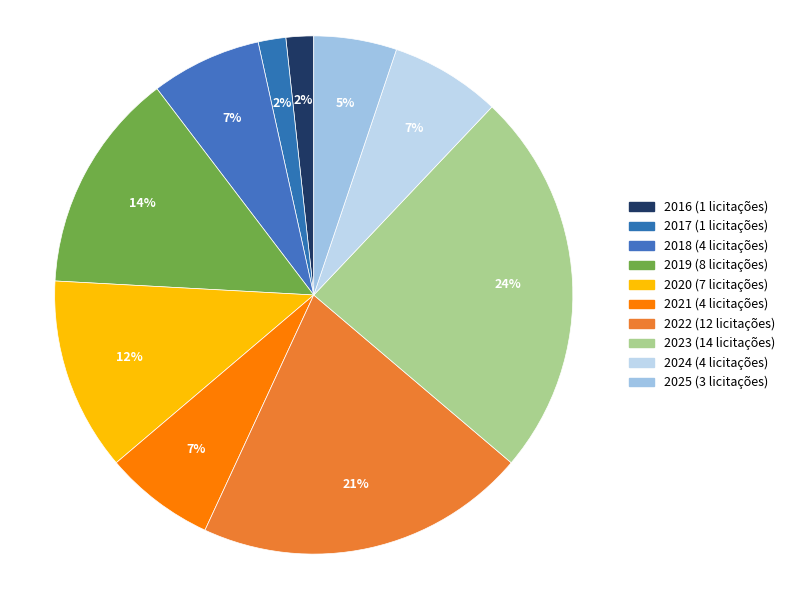

What is the ratio of the value at 2017 to the value at 2016?

1.0